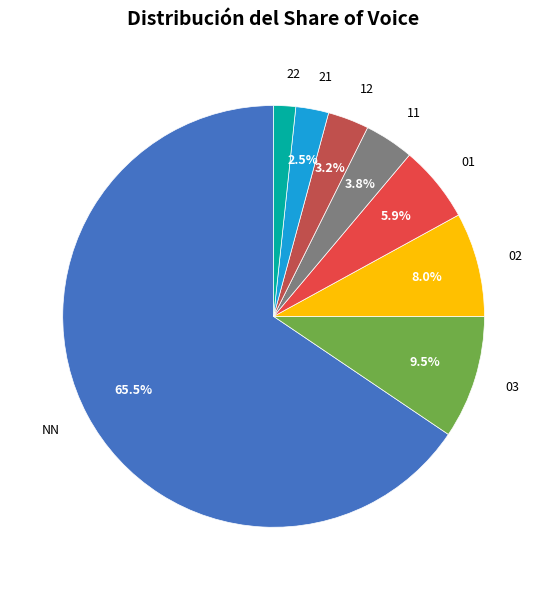

Does any single category account for the majority?

Yes